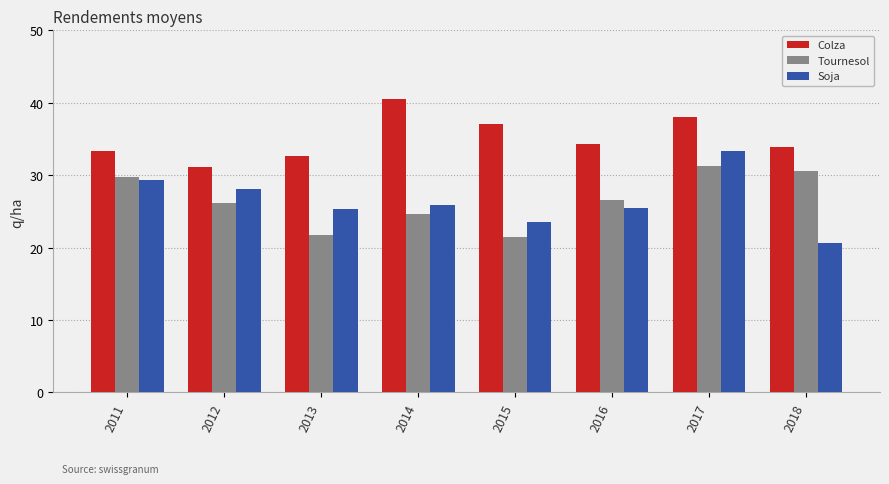

Count the number of data series in this chart.

3